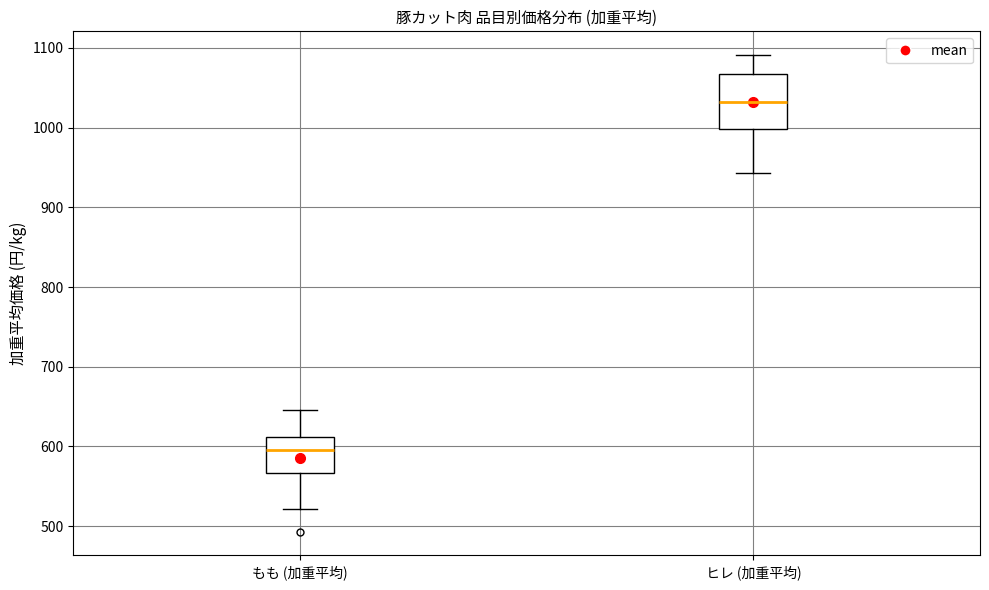

Comparing the boxes themselves (not the whiskers), which one is the tallest?

ヒレ (加重平均)